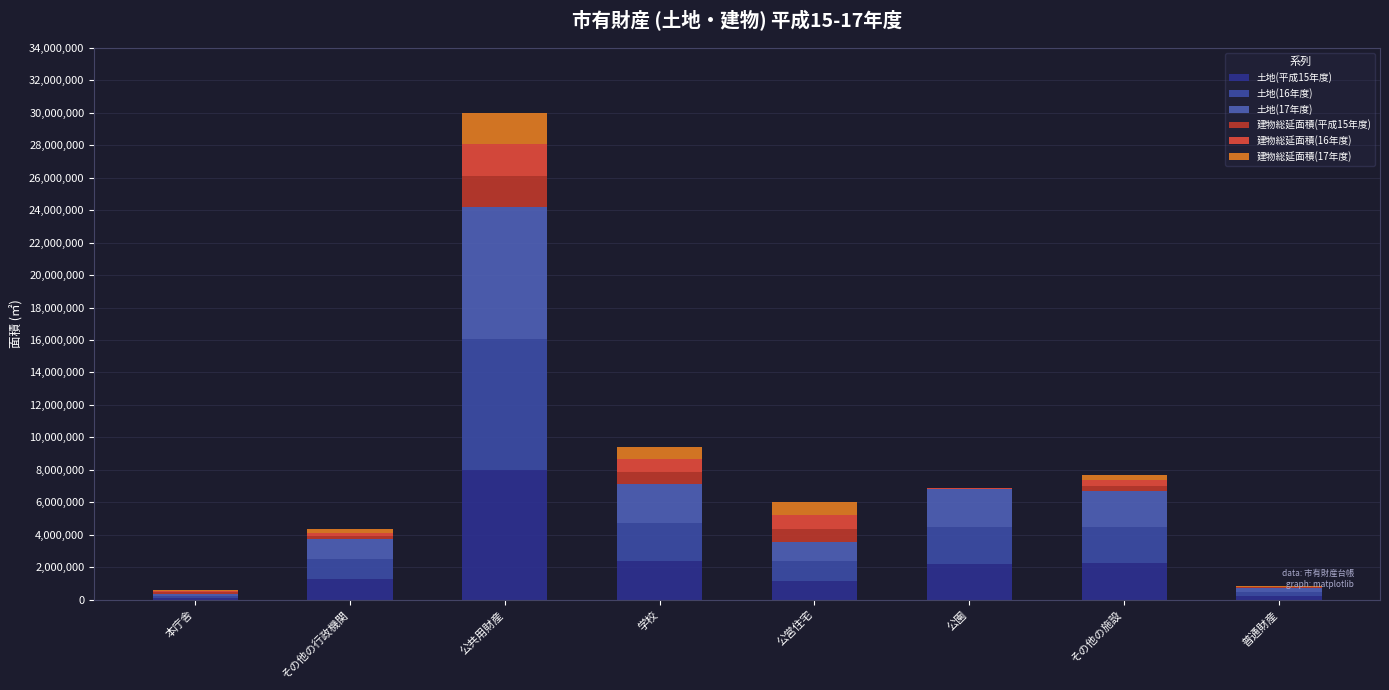

What position from the right is 公共用財産?

6